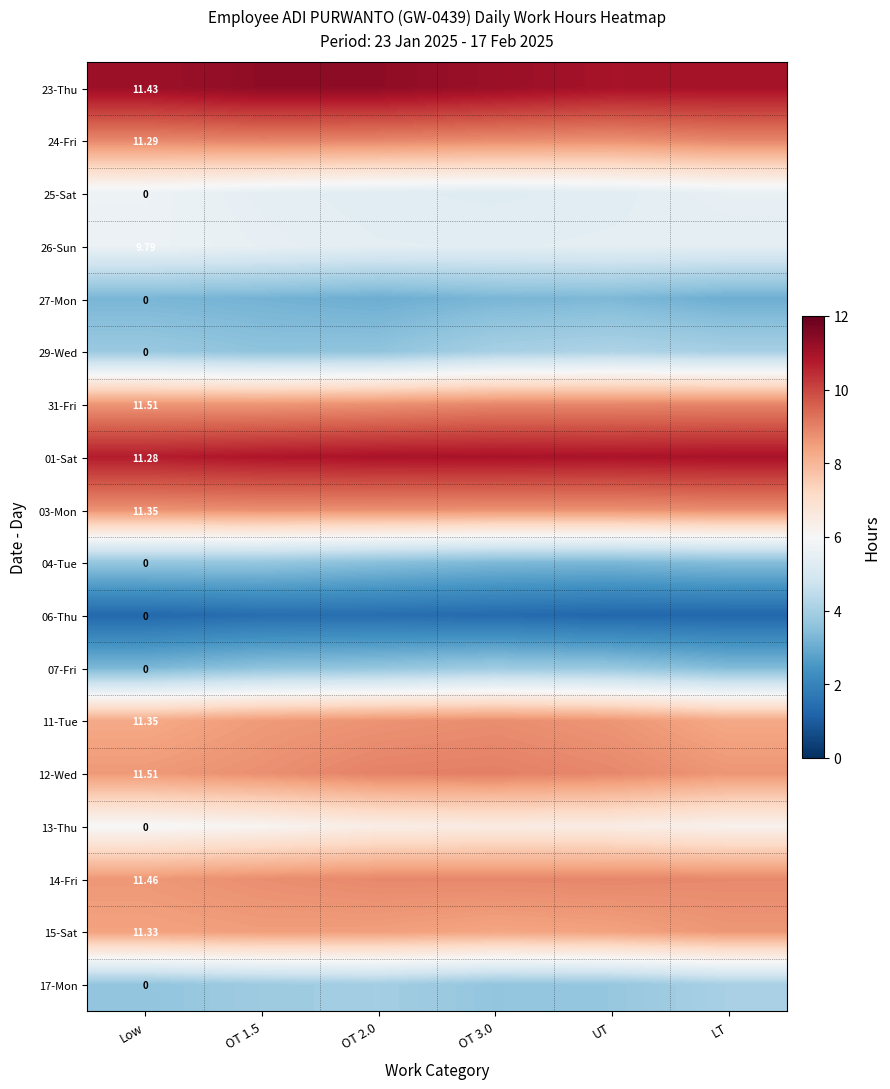

At which category does the chart reach its minimum across all series?

LT